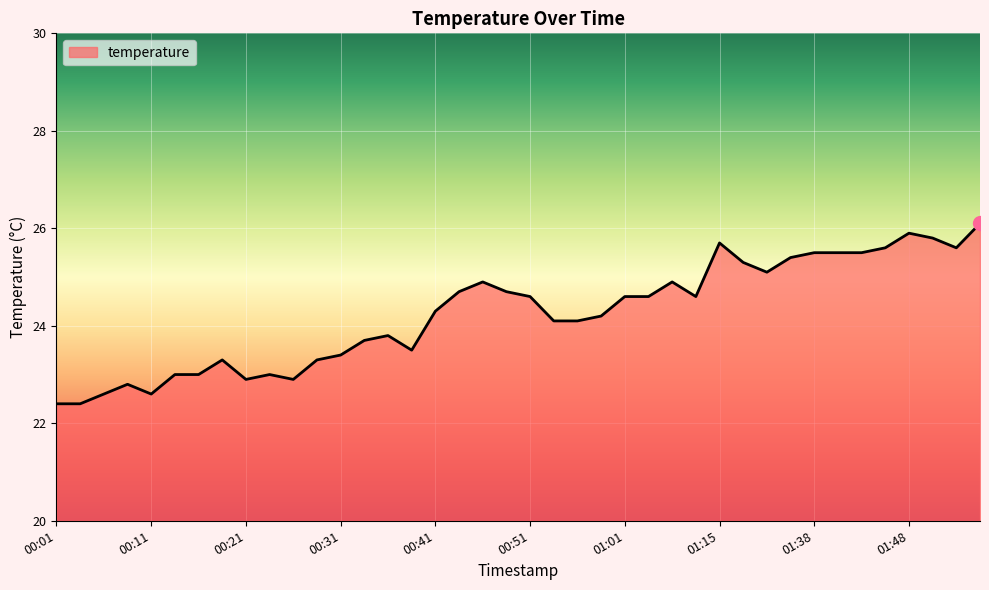

What is the greatest value displayed?

26.1